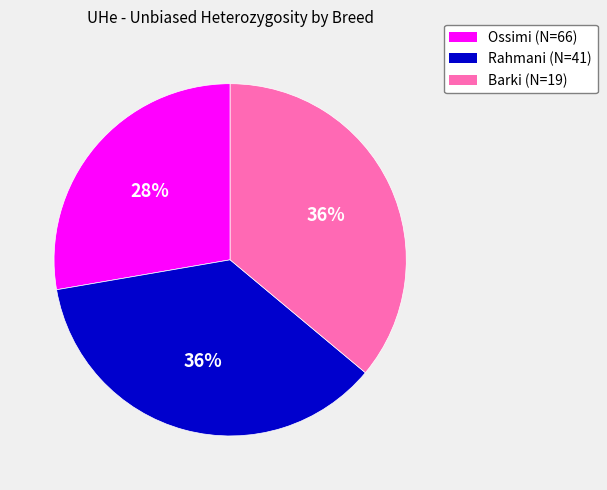

The Rahmani (N=41) slice represents 48% of the pie. True or false?

False